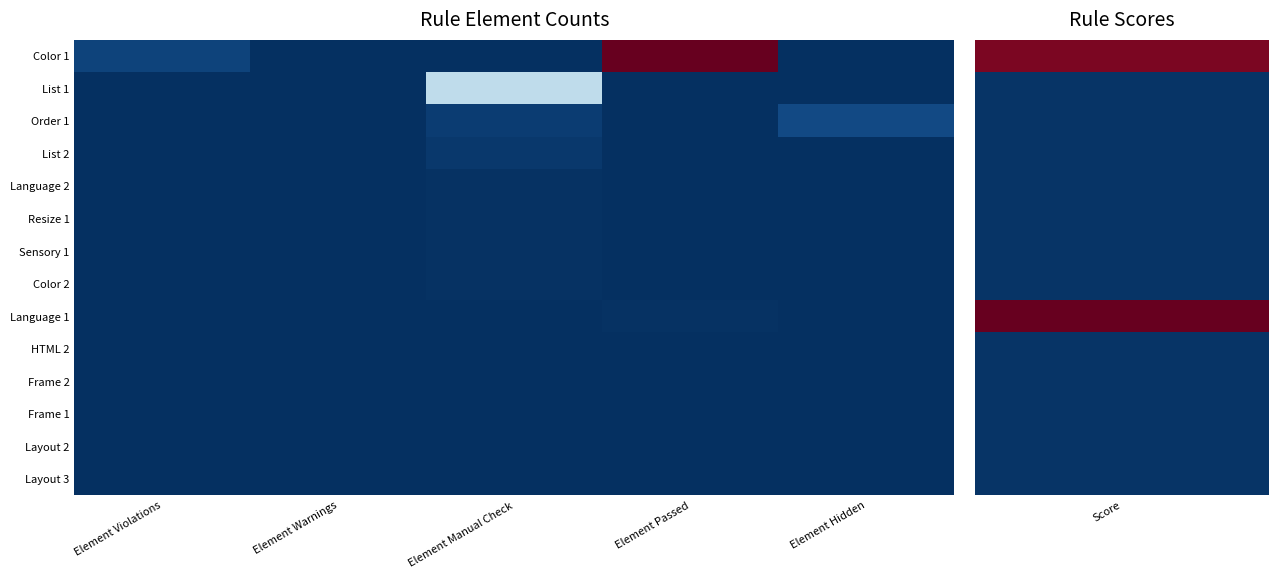

What is the maximum value shown in the chart?

166